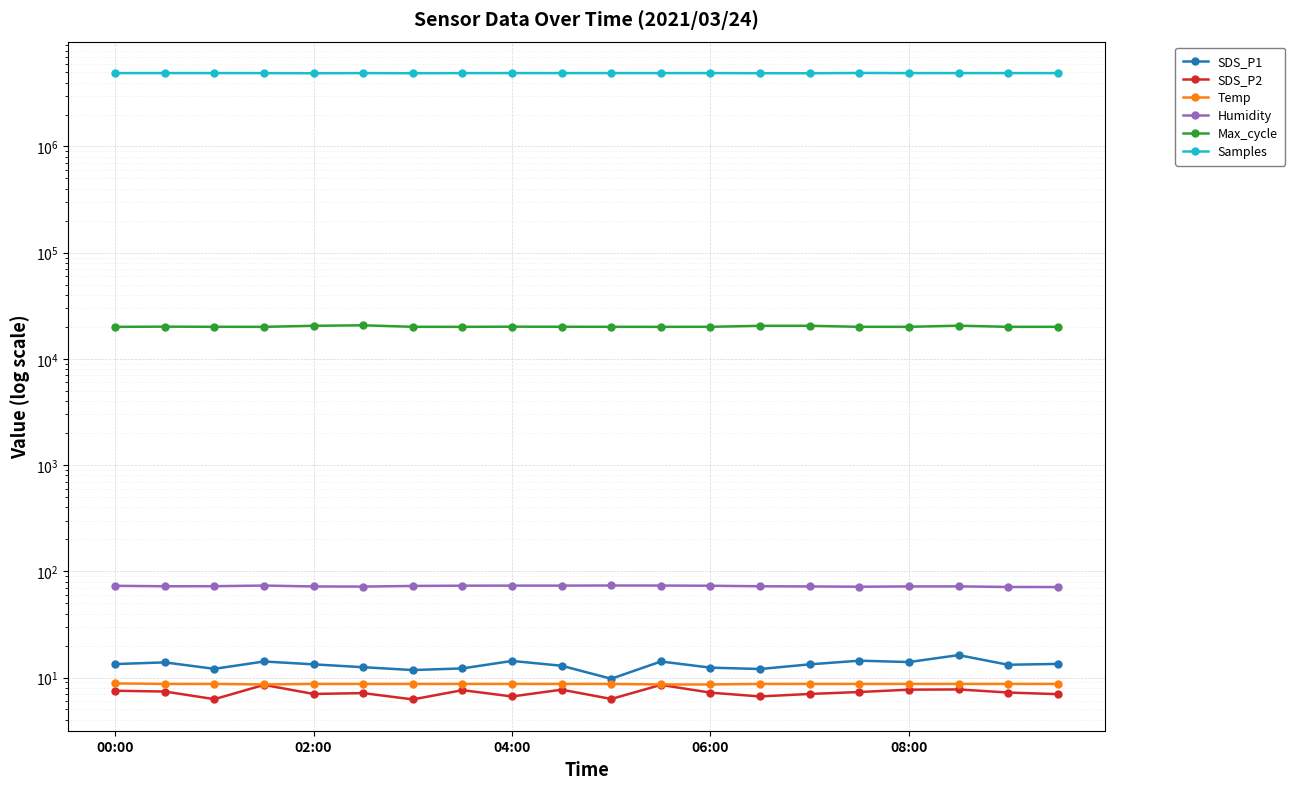

In SDS_P1, how many points are lower than both neighbors (excluding endpoints)?

6